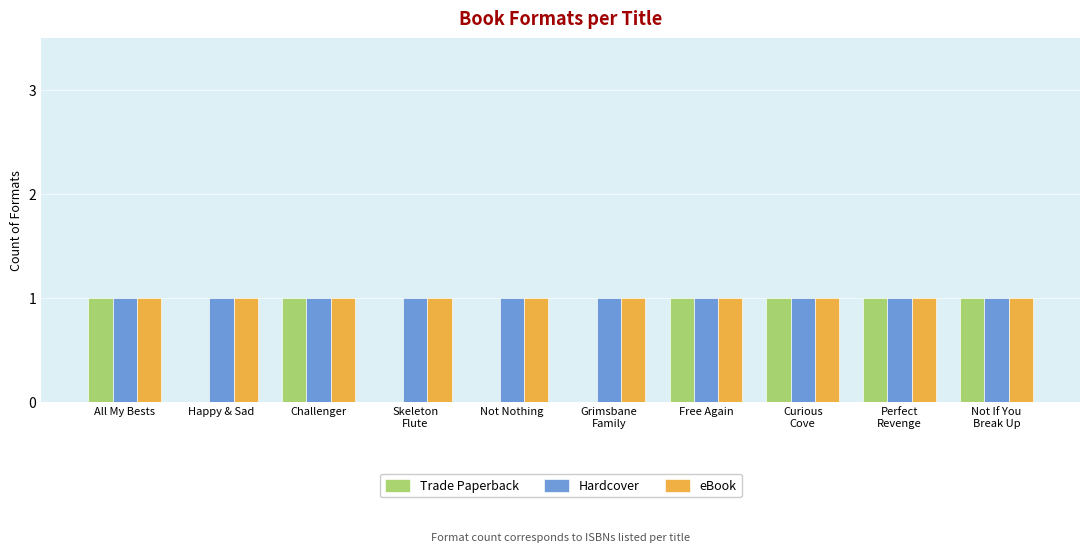

How many data points does each series have?

10